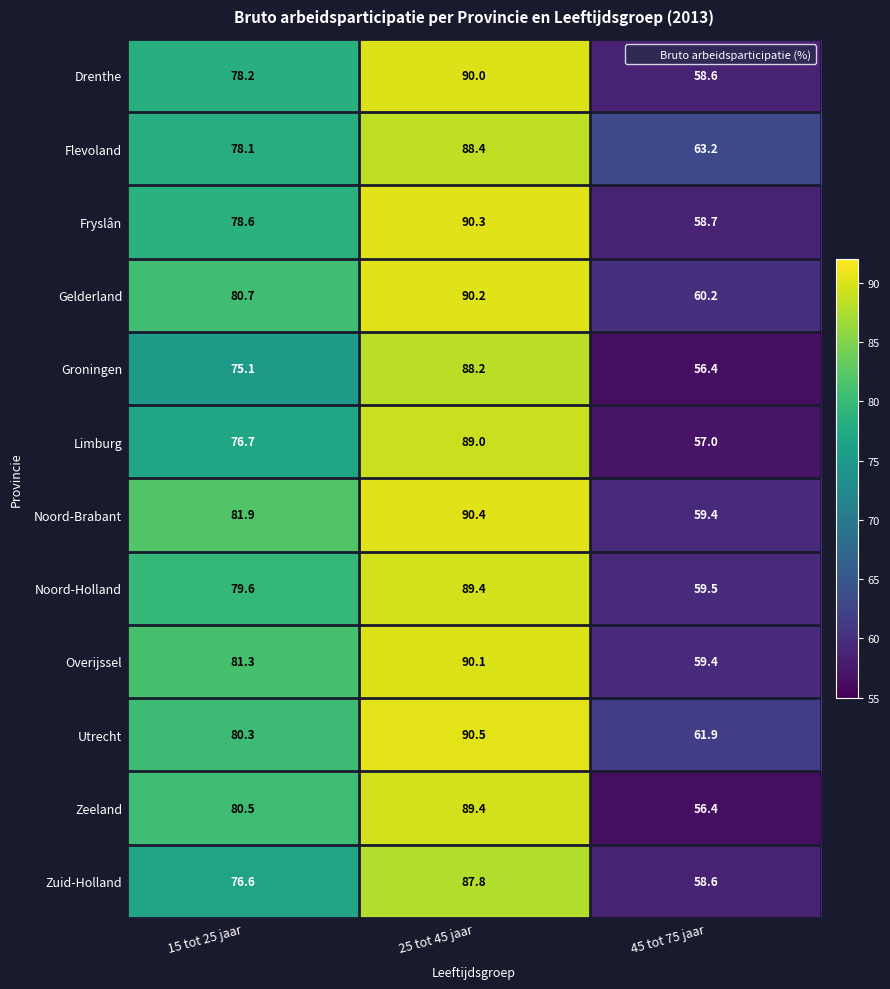

What is the average value of the Flevoland series?

76.6